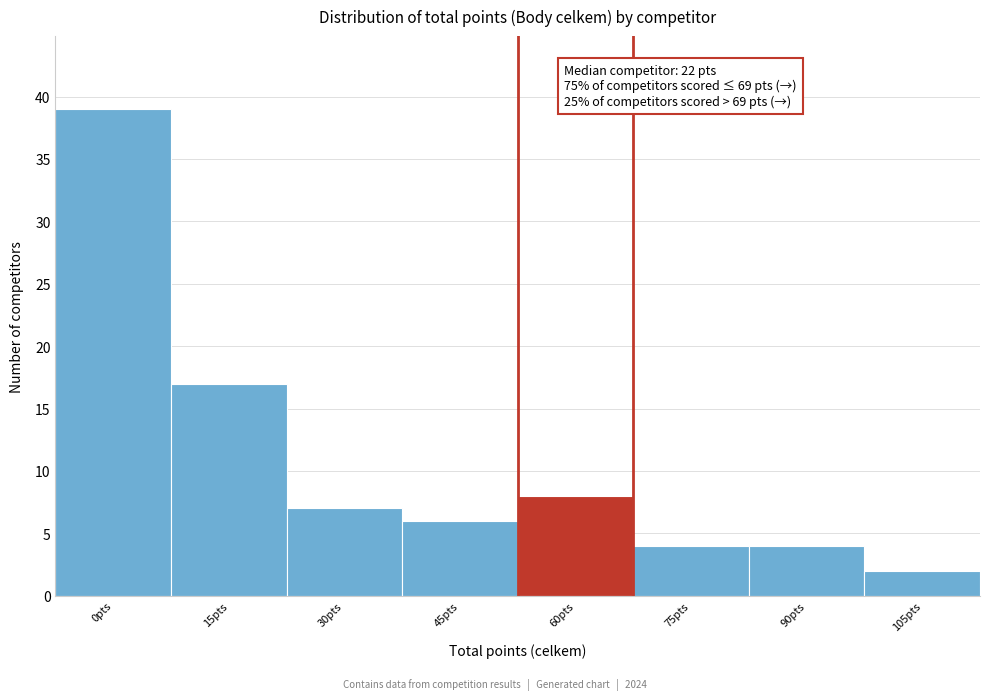

Reading left to right, list all the values displayed in this chart.

0pts=39	15pts=17	30pts=7	45pts=6	60pts=8	75pts=4	90pts=4	105pts=2